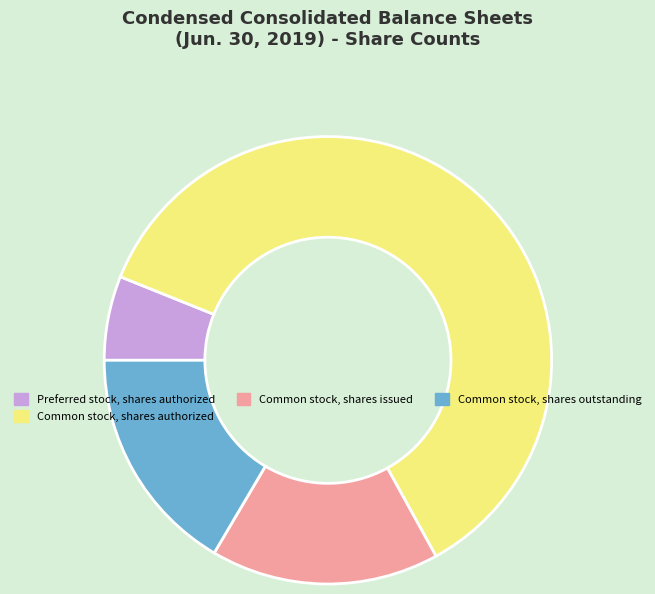

Between Preferred stock, shares authorized and Common stock, shares authorized, which is larger?

Common stock, shares authorized